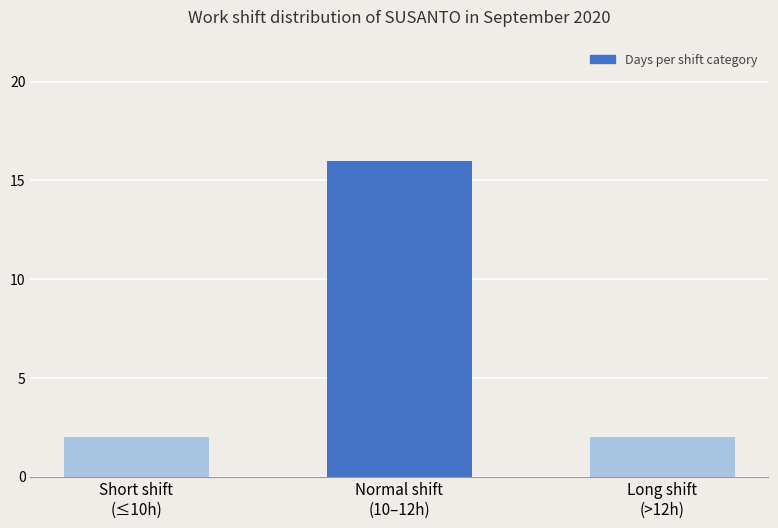

What is the label of the 1st bar from the right?

Long shift
(>12h)